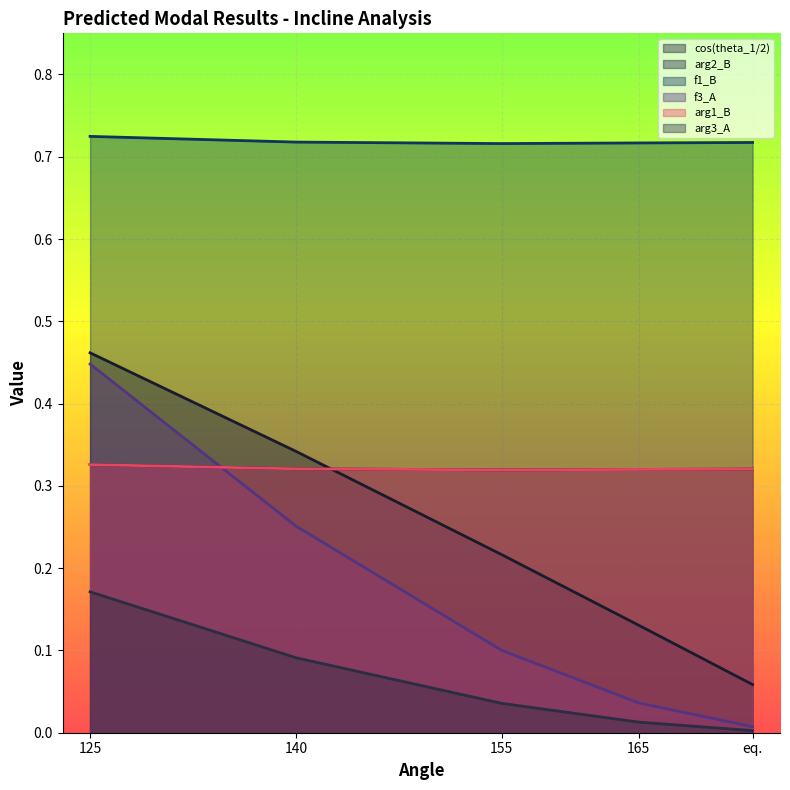

At which label does f3_A reach its minimum?

eq.